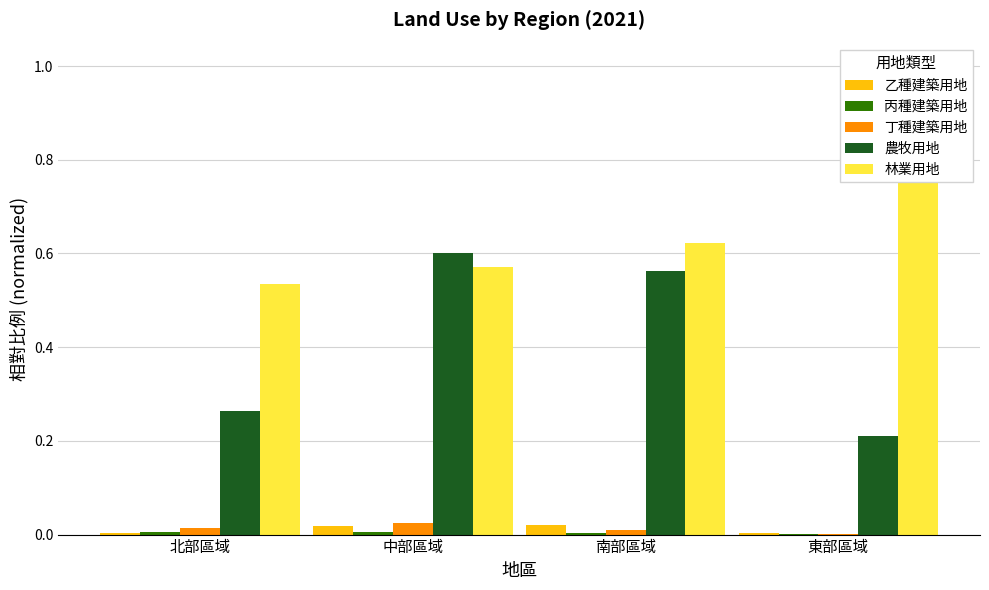

Which series has the largest total across all categories?

林業用地